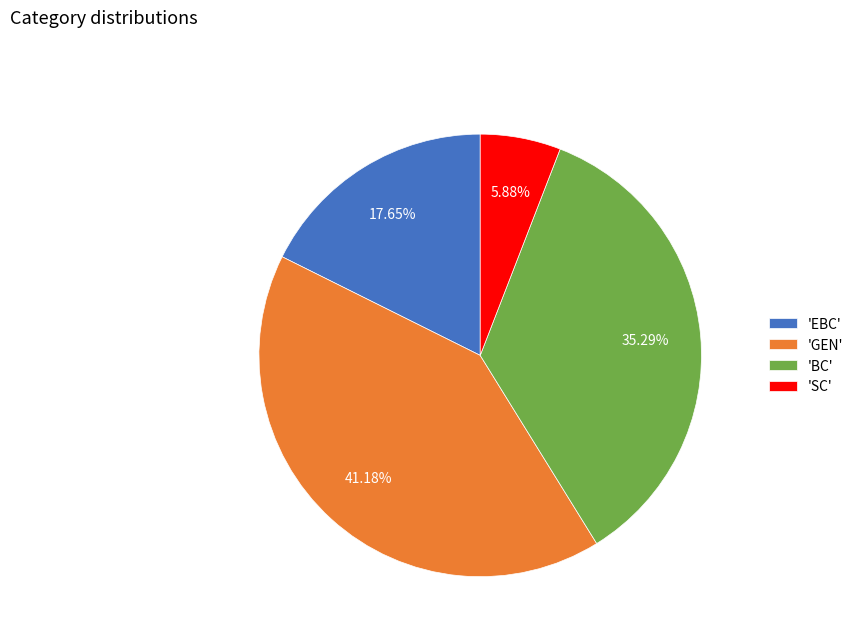

Between 'SC' and 'EBC', which is larger?

'EBC'